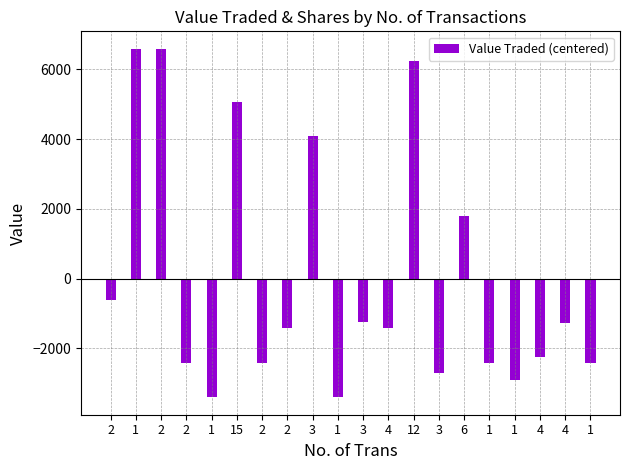

How many distinct data groups are displayed?

1